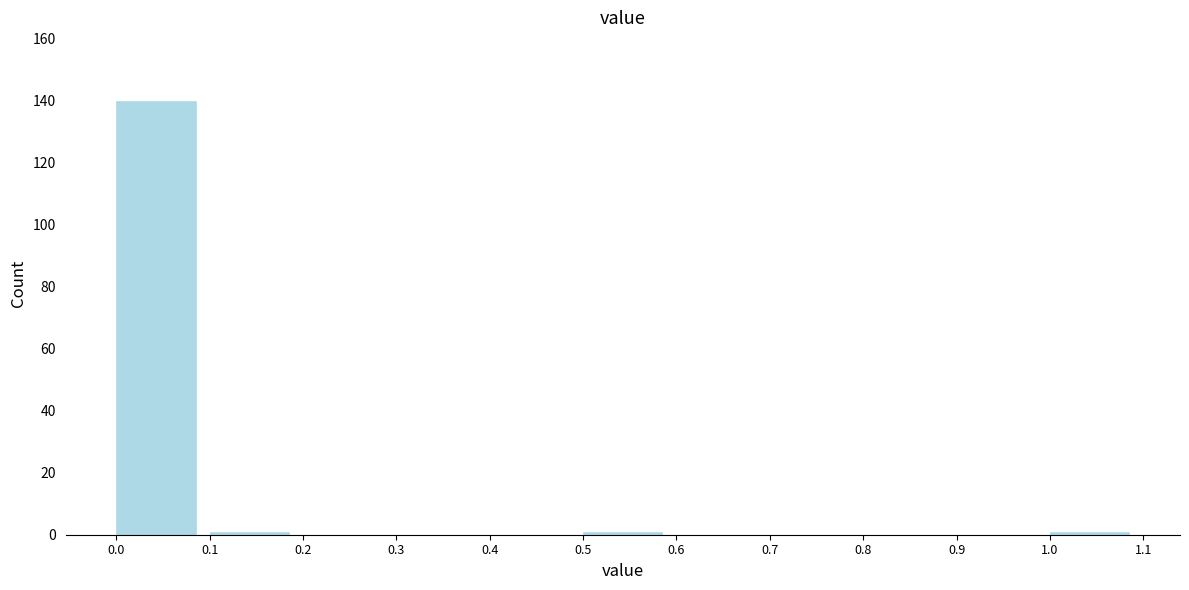

How tall is the bar that spans 0.0 to 0.1 on the x-axis? The values are not printed on the chart, so give them approximately, as read against the axis.

140